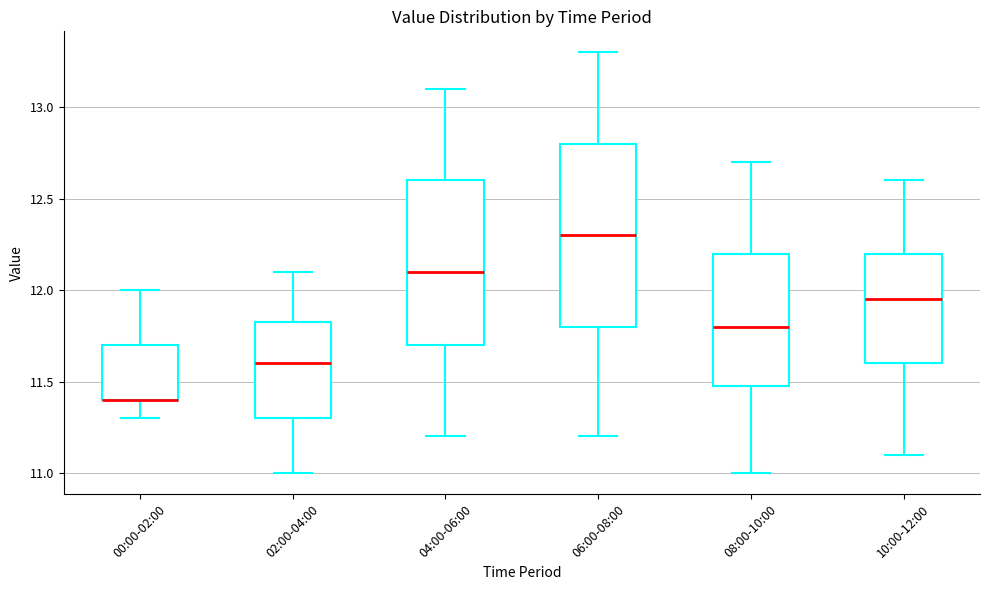

Comparing the boxes themselves (not the whiskers), which one is the tallest?

06:00-08:00